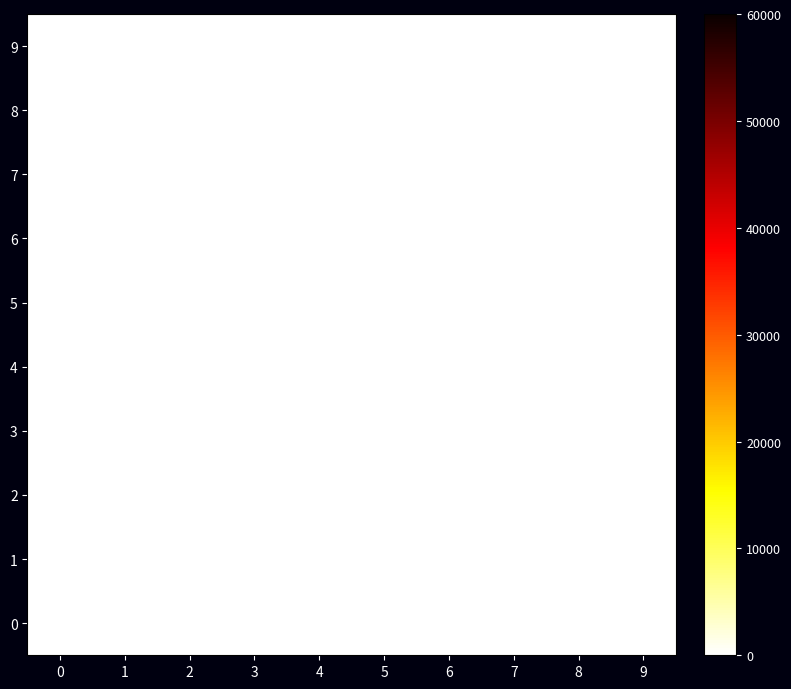

Which series has the largest range (max minus min)?

1